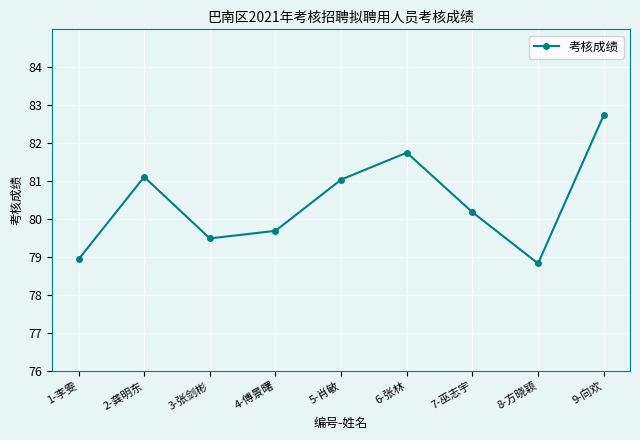

What is the average value?

80.4